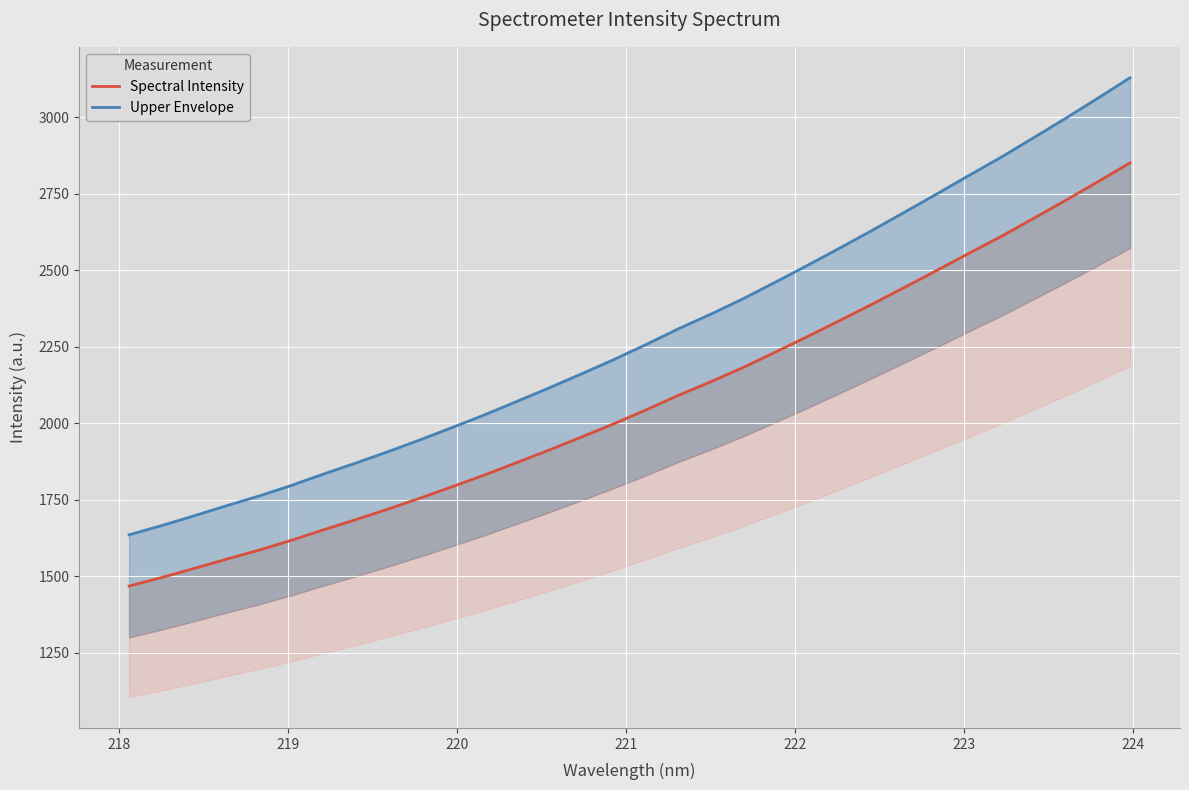

What is the greatest value displayed?

3129.1